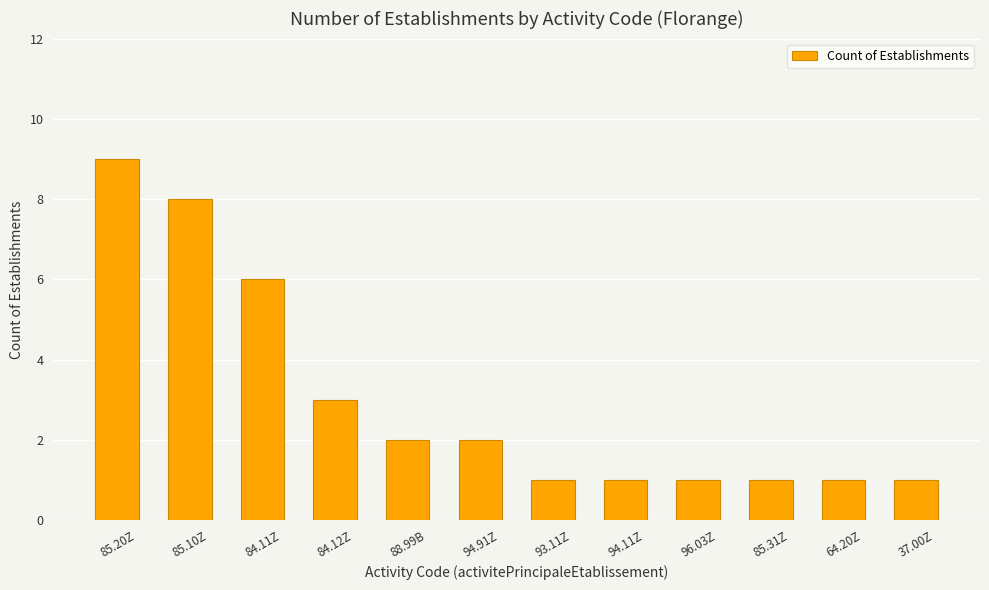

What is the value of the 12th bar from the left?

1